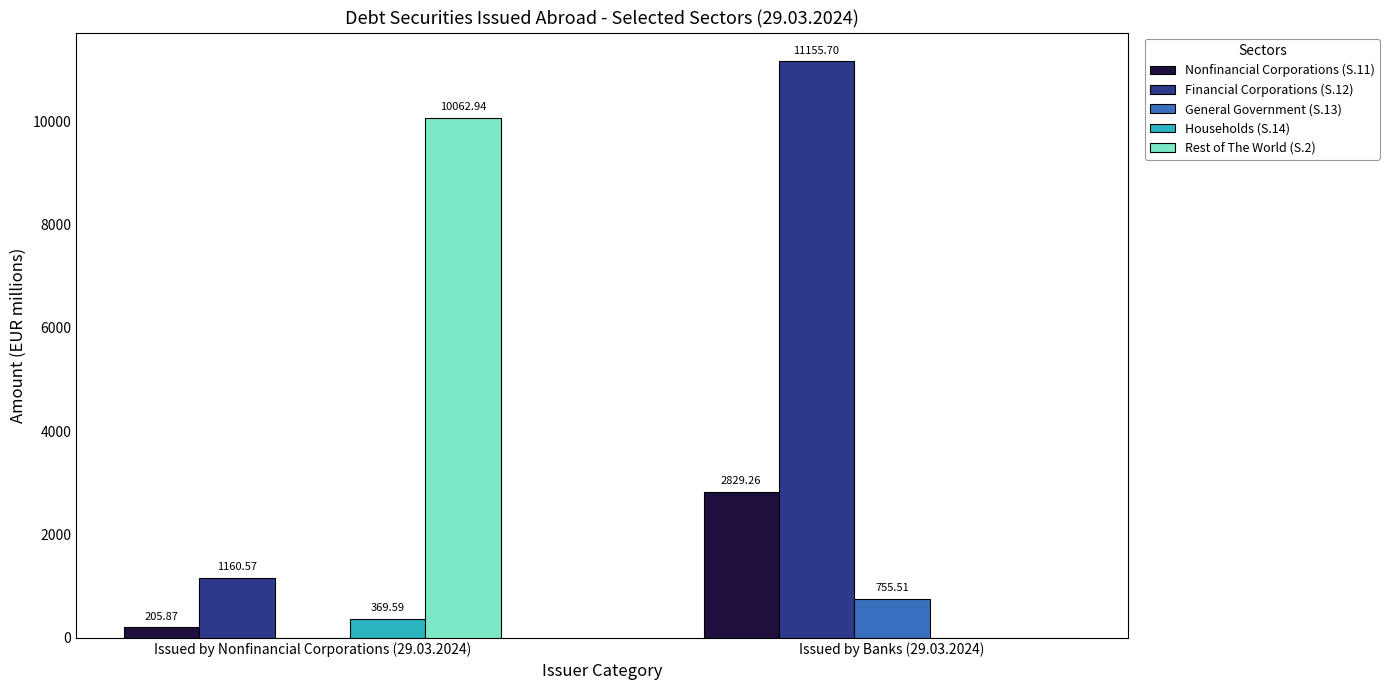

What is the total value across all series at Issued by Nonfinancial Corporations (29.03.2024)?

11799.0